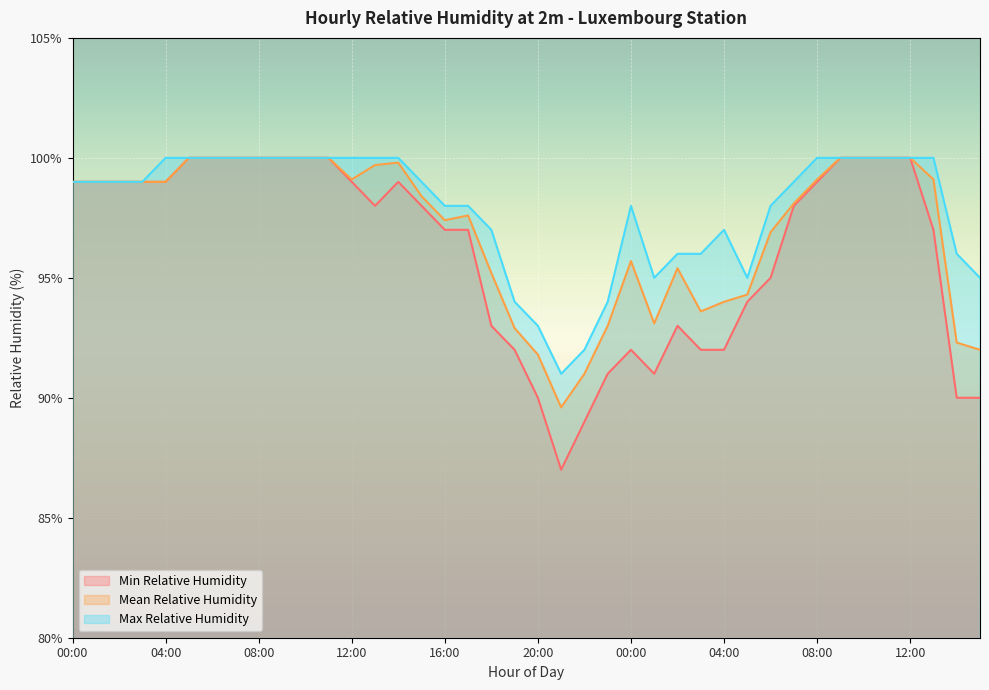

Reading left to right, what are all the values shown in this chart?

Min Relative Humidity: 99.0	99.0	99.0	99.0	99.0	100.0	100.0	100.0	100.0	100.0	100.0	100.0	99.0	98.0	99.0	98.0	97.0	97.0	93.0	92.0	90.0	87.0	89.0	91.0	92.0	91.0	93.0	92.0	92.0	94.0	95.0	98.0	99.0	100.0	100.0	100.0	100.0	97.0	90.0	90.0
Mean Relative Humidity: 99.0	99.0	99.0	99.0	99.0	100.0	100.0	100.0	100.0	100.0	100.0	100.0	99.1	99.7	99.8	98.4	97.4	97.6	95.2	92.9	91.8	89.6	91.0	93.0	95.7	93.1	95.4	93.6	94.0	94.3	96.9	98.1	99.1	100.0	100.0	100.0	100.0	99.1	92.3	92.0
Max Relative Humidity: 99.0	99.0	99.0	99.0	100.0	100.0	100.0	100.0	100.0	100.0	100.0	100.0	100.0	100.0	100.0	99.0	98.0	98.0	97.0	94.0	93.0	91.0	92.0	94.0	98.0	95.0	96.0	96.0	97.0	95.0	98.0	99.0	100.0	100.0	100.0	100.0	100.0	100.0	96.0	95.0